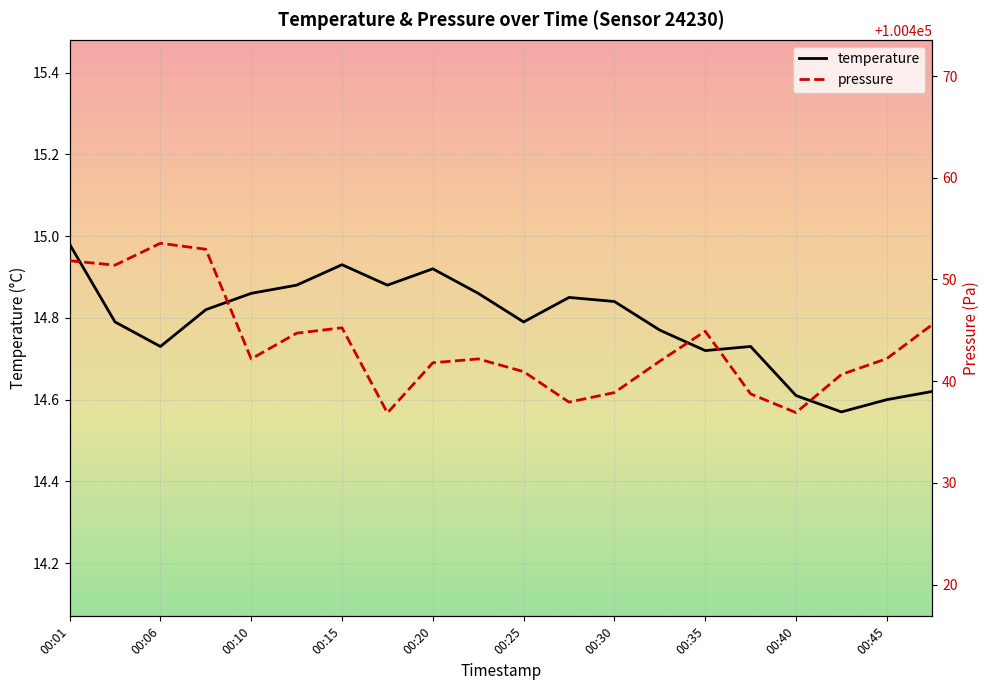

Is the value of temperature at 00:32 greater than the value of pressure_scaled at 00:30?

No